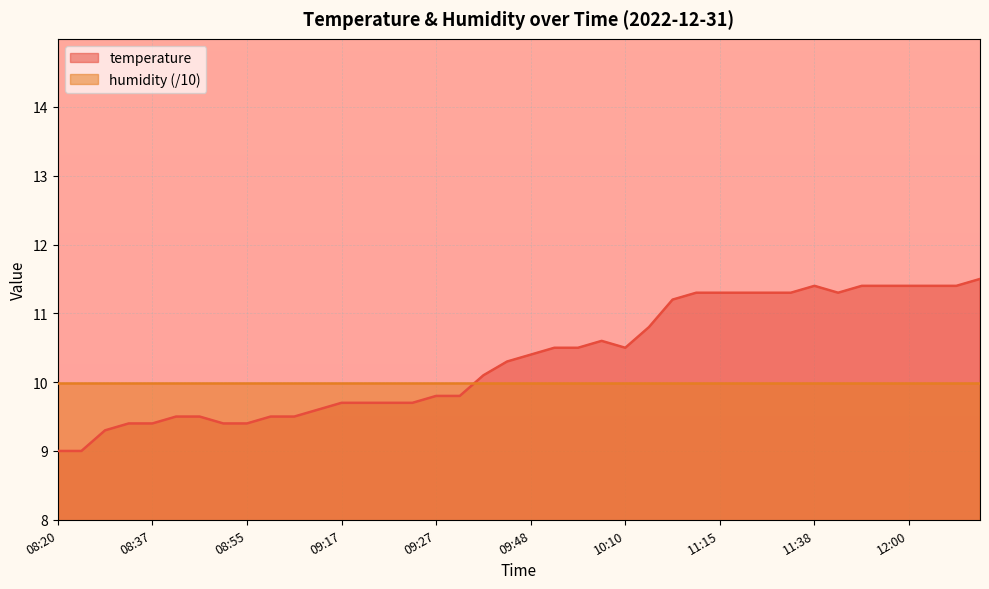

Read the value at 09:59.

10.5